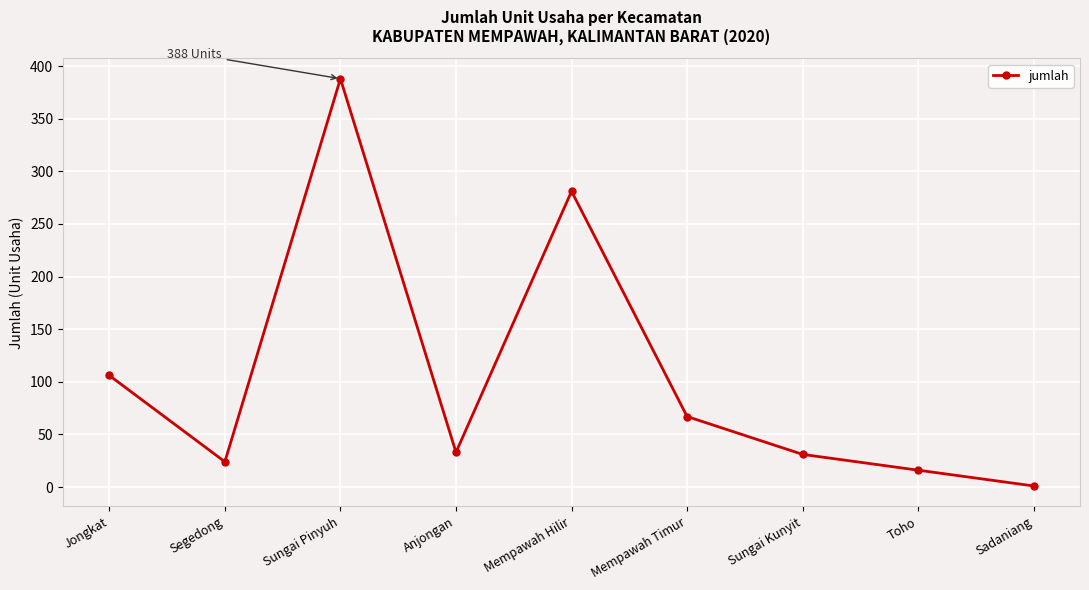

Reading left to right, extract all data points from this chart.

106	24	388	33	281	67	31	16	1